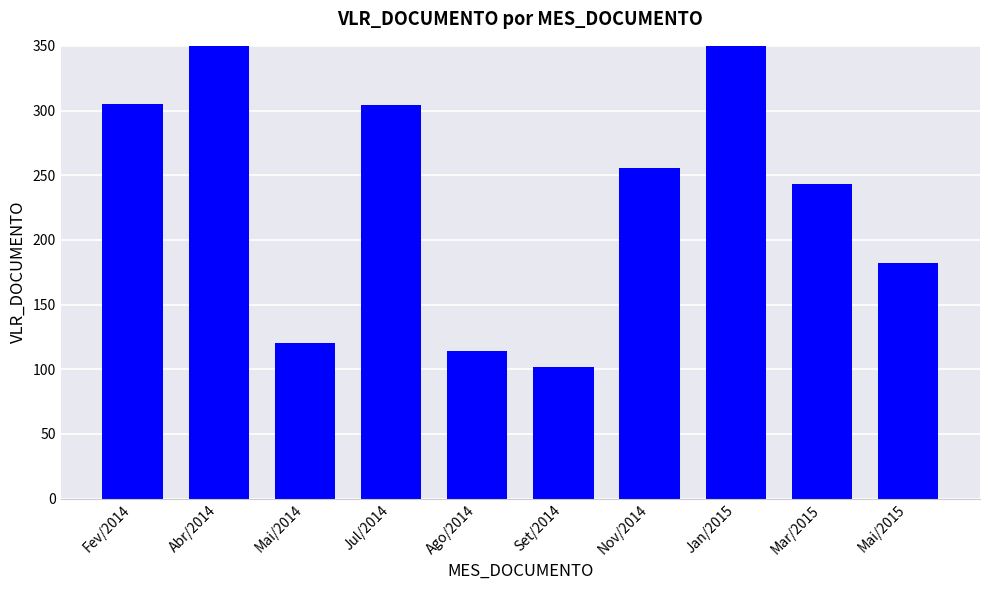

What is the label of the 5th bar from the left?

Ago/2014